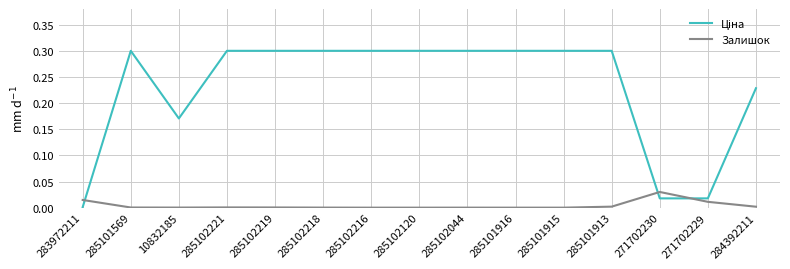

Which category has the highest value in the Залишок series?

271702230